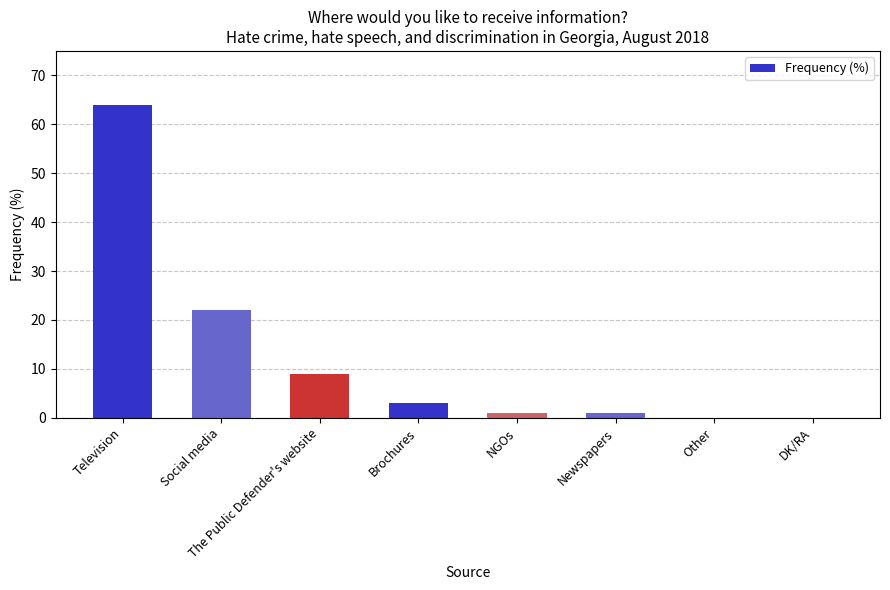

Which label corresponds to the largest value in the chart?

Television